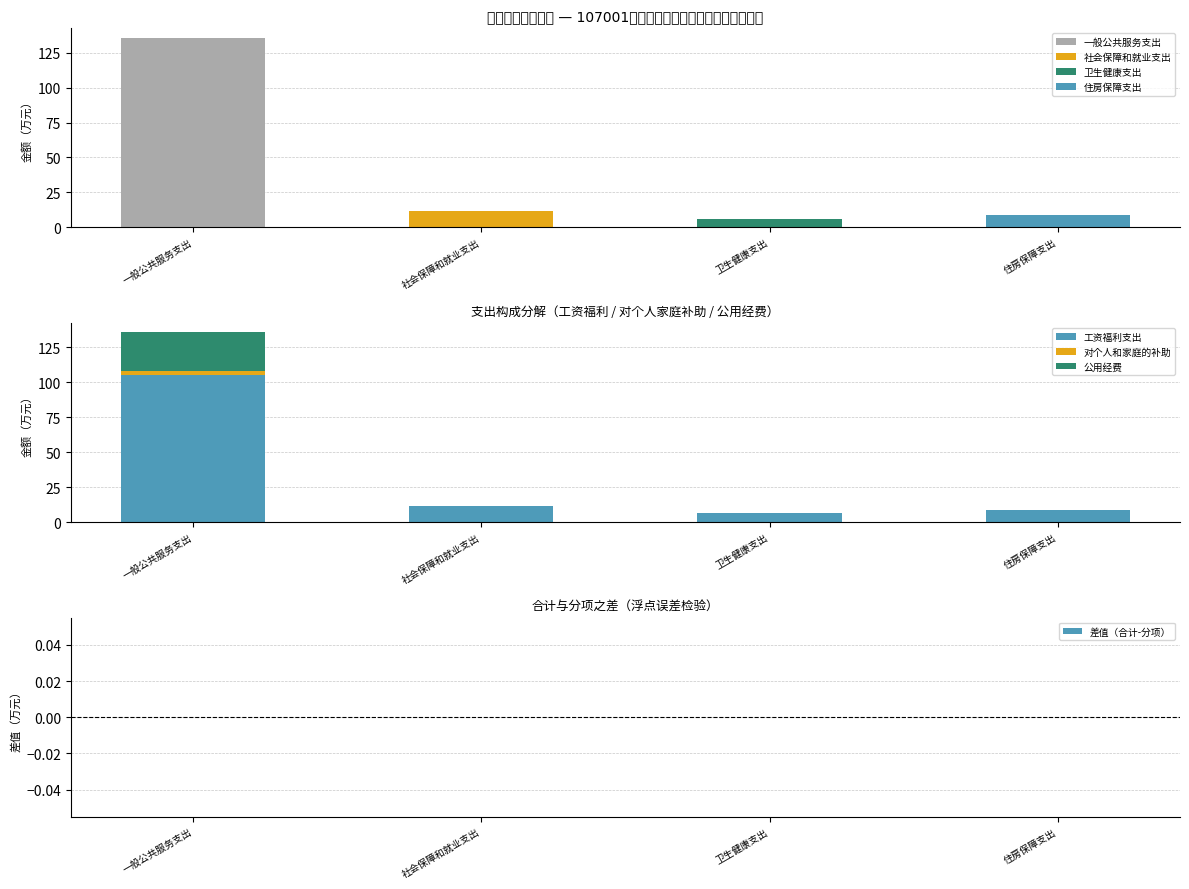

Reading right to left, what are all the values shown in this chart?

工资福利支出: 住房保障支出=8.9	卫生健康支出=6.3	社会保障和就业支出=11.8	一般公共服务支出=105.1
对个人和家庭的补助: 住房保障支出=0.0	卫生健康支出=0.0	社会保障和就业支出=0.0	一般公共服务支出=2.7
公用经费: 住房保障支出=0.0	卫生健康支出=0.0	社会保障和就业支出=0.0	一般公共服务支出=27.8
差值（合计-分项）: 住房保障支出=0.0	卫生健康支出=0.0	社会保障和就业支出=0.0	一般公共服务支出=0.0